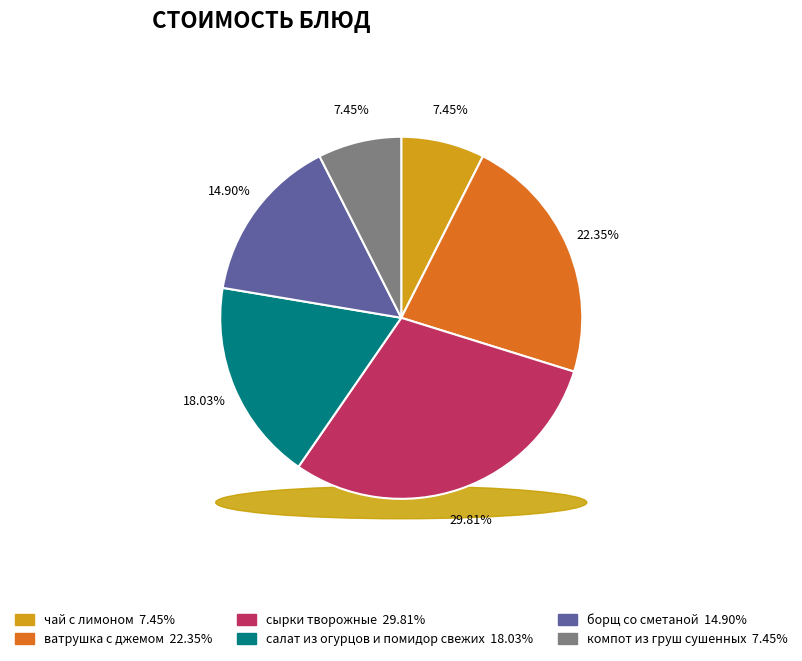

Which category has the biggest portion of the pie?

сырки творожные